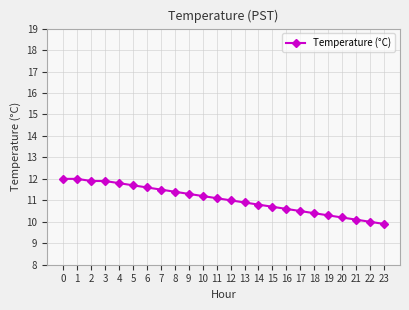

What is the difference between the second highest and second lowest values?

2.0